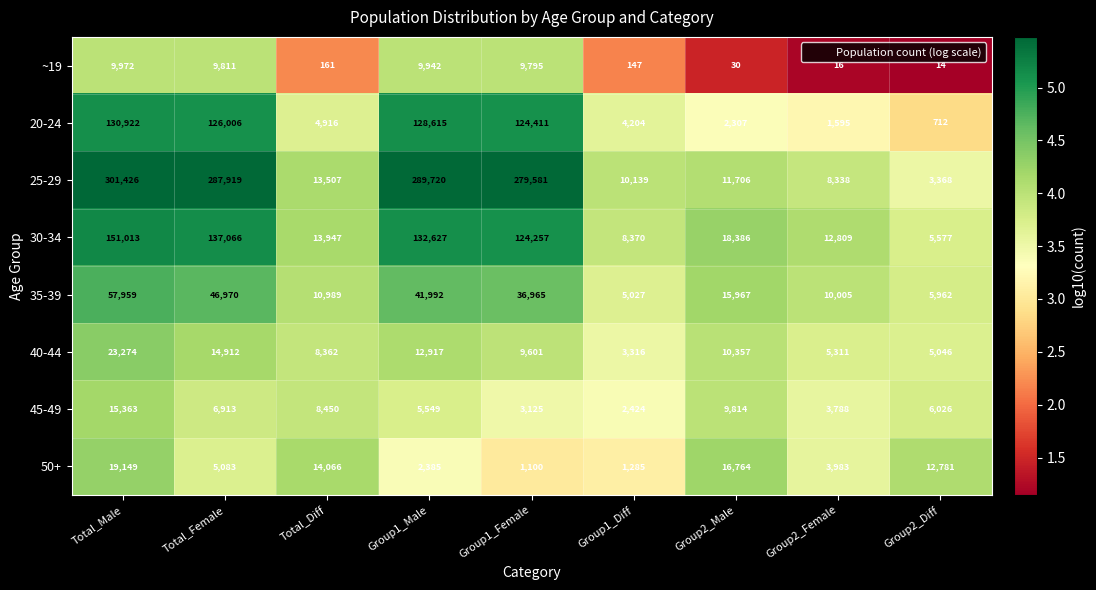

Is it true that 20-24 equals 75679 at Group1_Female?

False